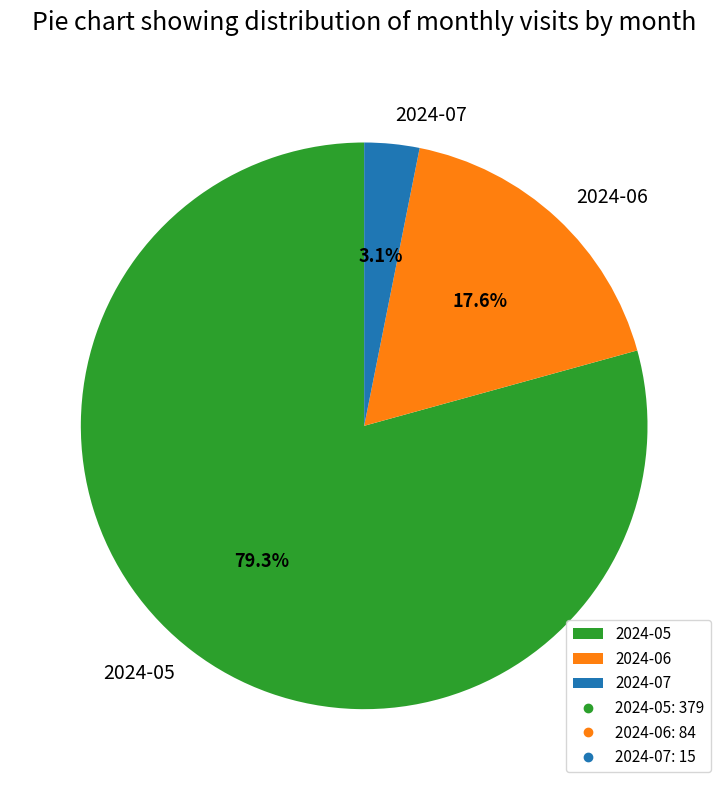

What percentage is the 2024-07 slice, to the nearest percent?

3%